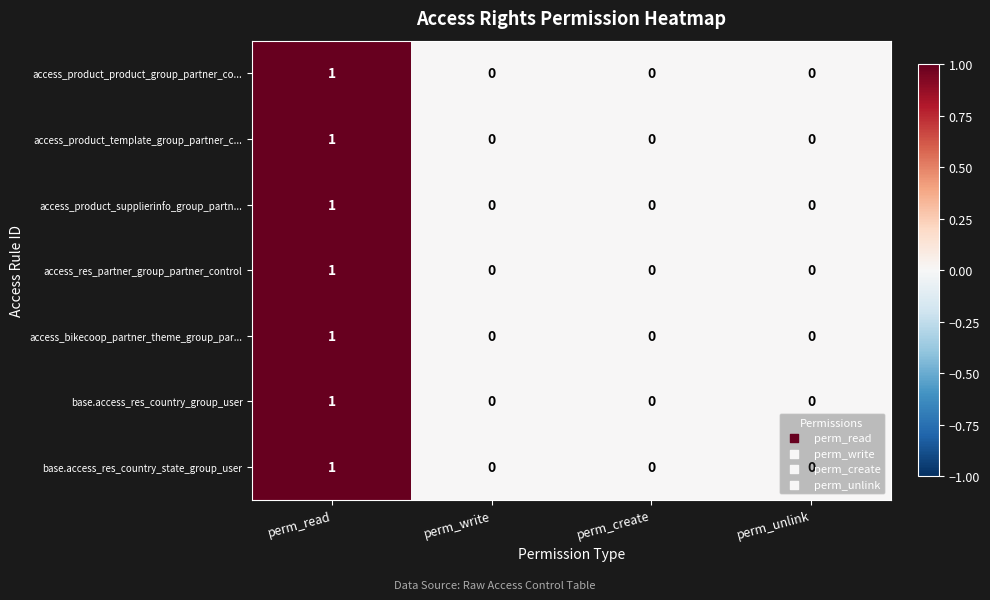

The value of access_product_supplierinfo_group_partn... at perm_unlink is 1. True or false?

False